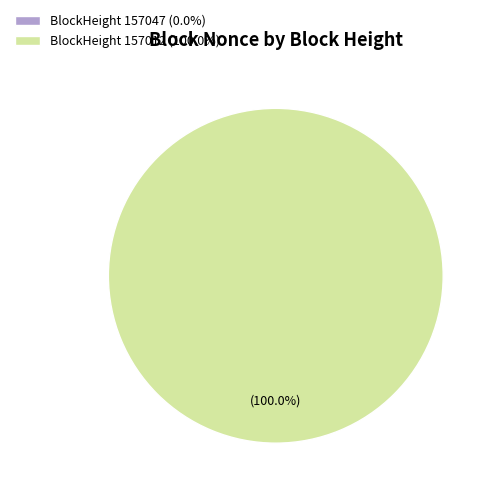

Which category has the smallest portion of the pie?

157047